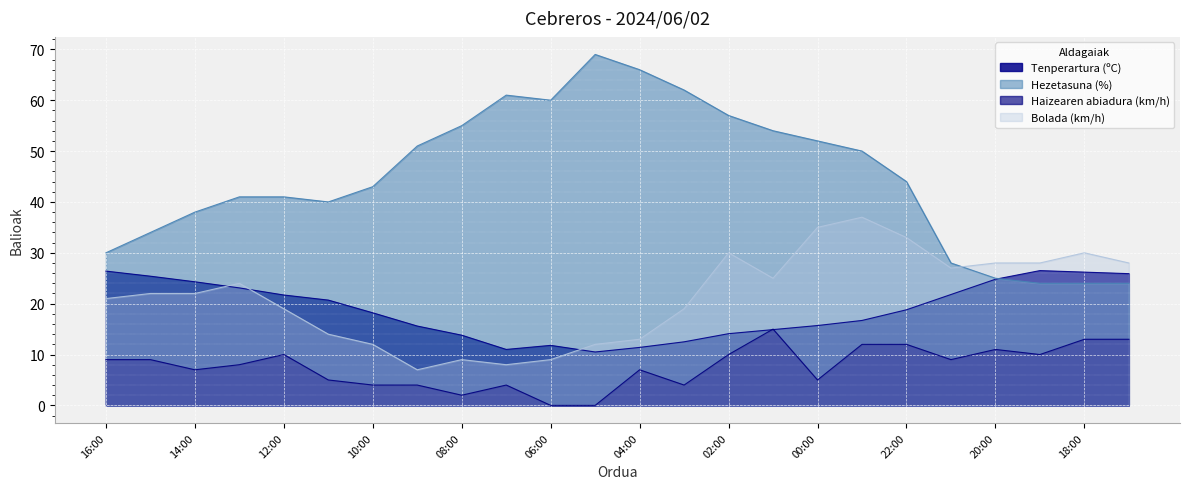

Reading left to right, extract all data points from this chart.

Tenperartura (ºC): 26.4	25.4	24.3	23.1	21.7	20.7	18.2	15.6	13.8	11.0	11.8	10.5	11.4	12.5	14.1	14.9	15.7	16.7	18.8	21.8	24.8	26.5	26.2	25.9
Hezetasuna (%): 30.0	34.0	38.0	41.0	41.0	40.0	43.0	51.0	55.0	61.0	60.0	69.0	66.0	62.0	57.0	54.0	52.0	50.0	44.0	28.0	25.0	24.0	24.0	24.0
Haizearen abiadura (km/h): 9.0	9.0	7.0	8.0	10.0	5.0	4.0	4.0	2.0	4.0	0.0	0.0	7.0	4.0	10.0	15.0	5.0	12.0	12.0	9.0	11.0	10.0	13.0	13.0
Bolada (km/h): 21.0	22.0	22.0	24.0	19.0	14.0	12.0	7.0	9.0	8.0	9.0	12.0	13.0	19.0	30.0	25.0	35.0	37.0	33.0	27.0	28.0	28.0	30.0	28.0